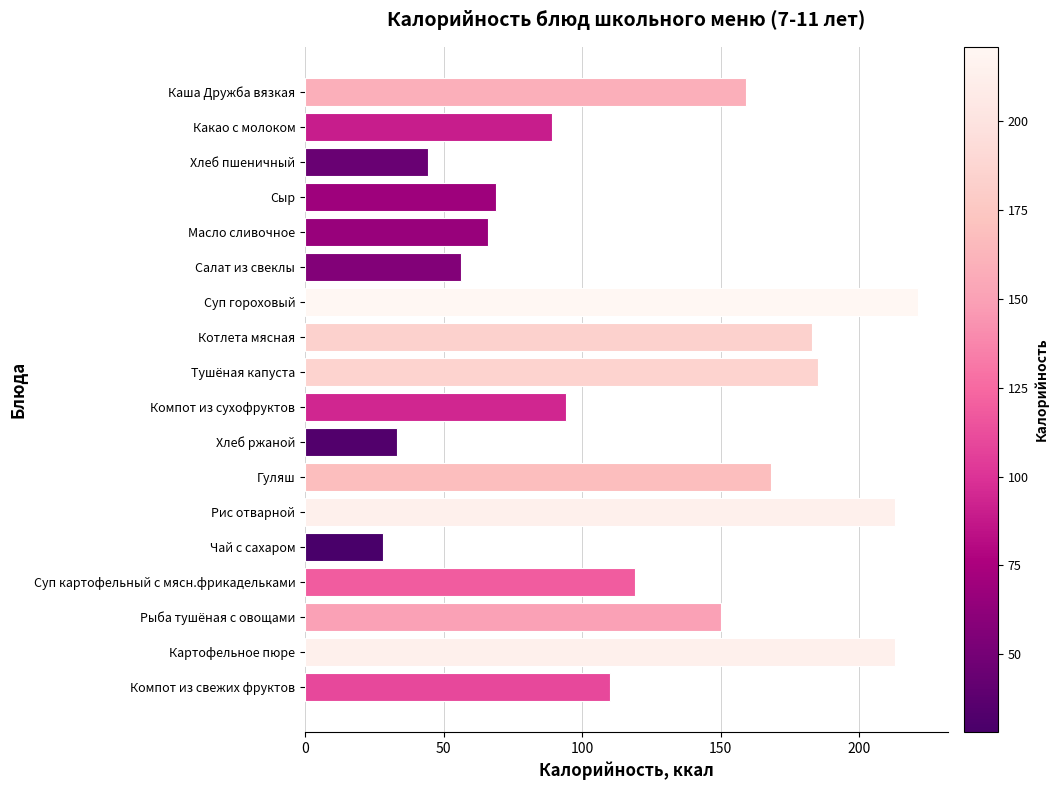

What is the difference between the second highest and second lowest values?

179.9